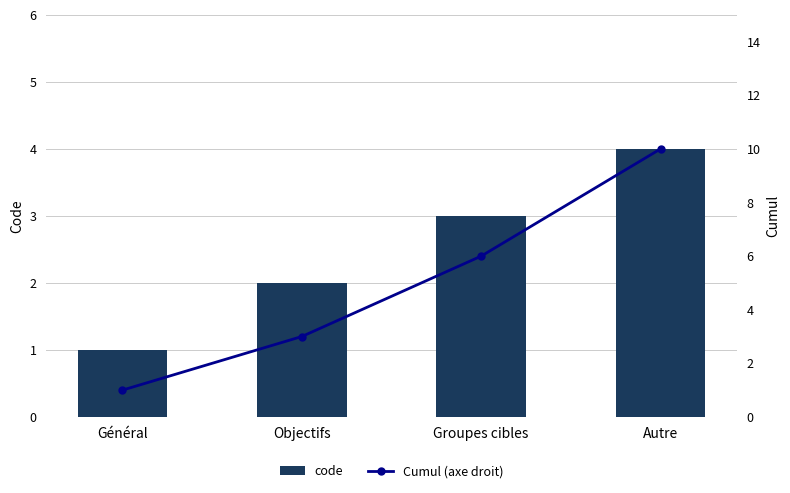

What value does the code series have at Autre?

4